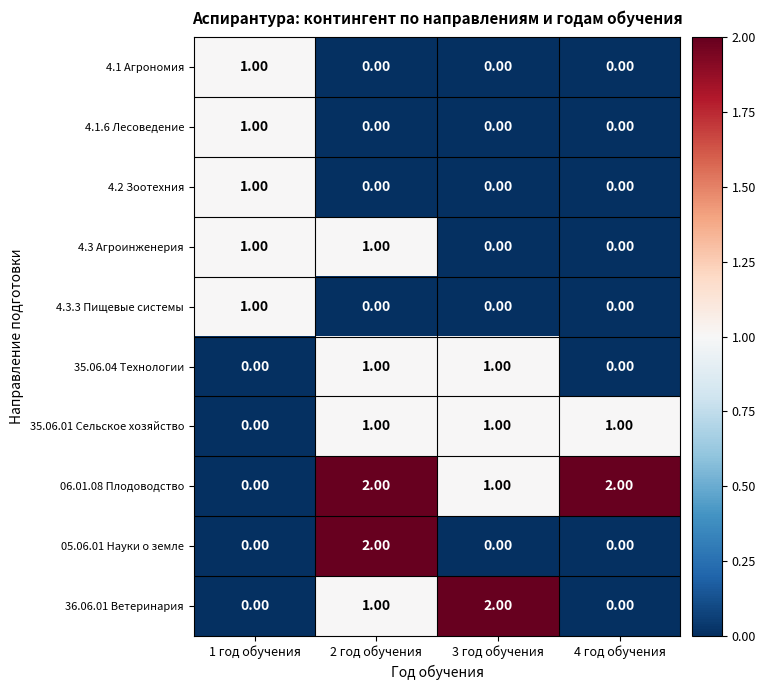

What is the total value across all series at 4 год обучения?

3